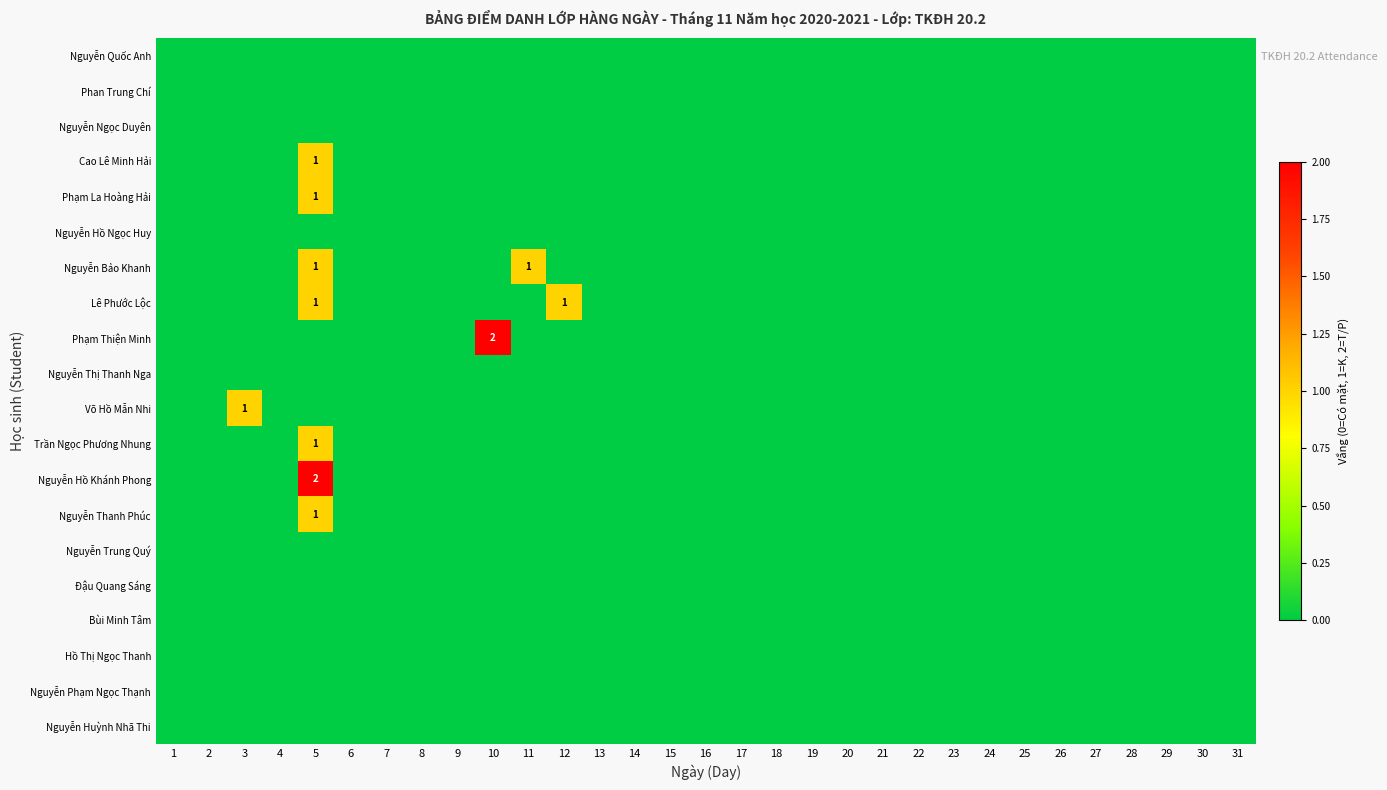

At how many categories does at least one series exceed 1?

2